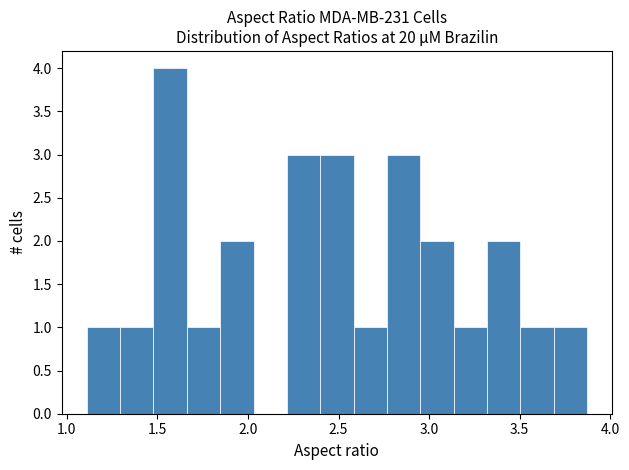

Read against the x-axis, roughly where is the centre of the tallest bar?

1.55